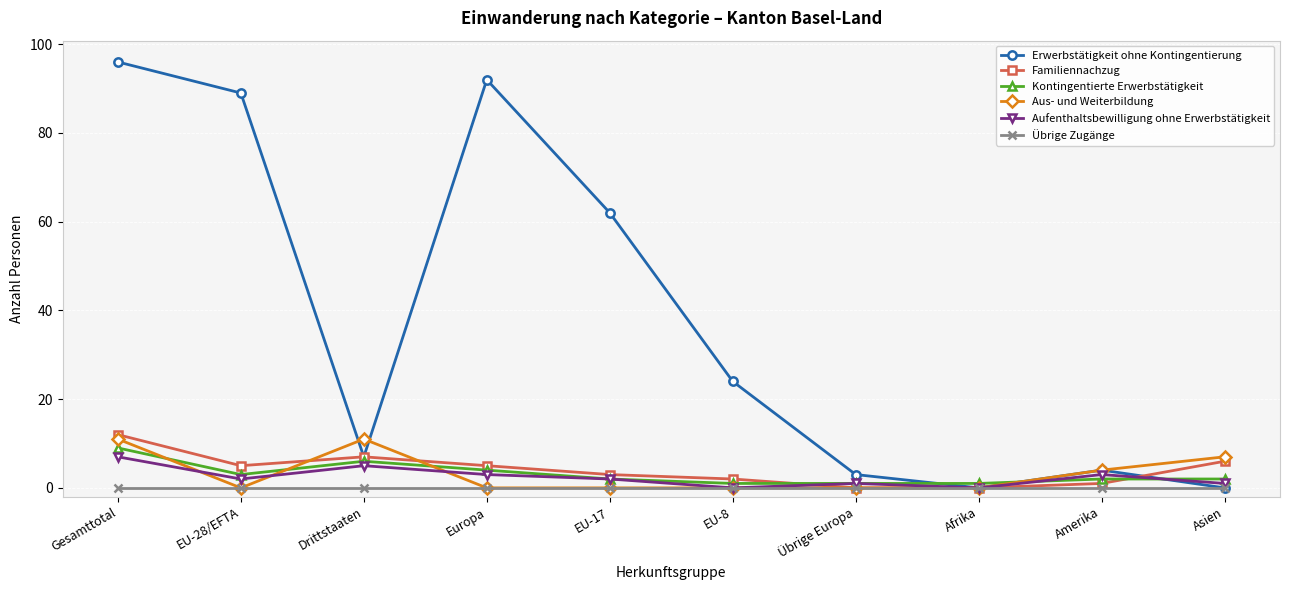

Rank the series by their maximum value, from highest to lowest.

Erwerbstätigkeit ohne Kontingentierung, Familiennachzug, Aus- und Weiterbildung, Kontingentierte Erwerbstätigkeit, Aufenthaltsbewilligung ohne Erwerbstätigkeit, Übrige Zugänge